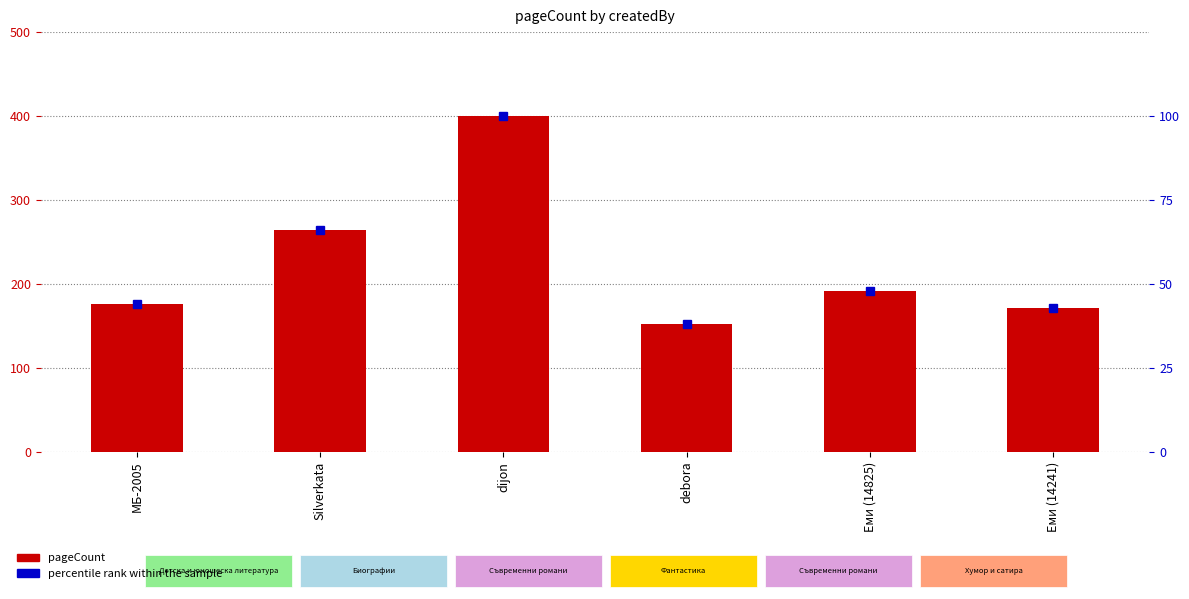

Is it true that pageCount equals 94 at Silverkata?

False